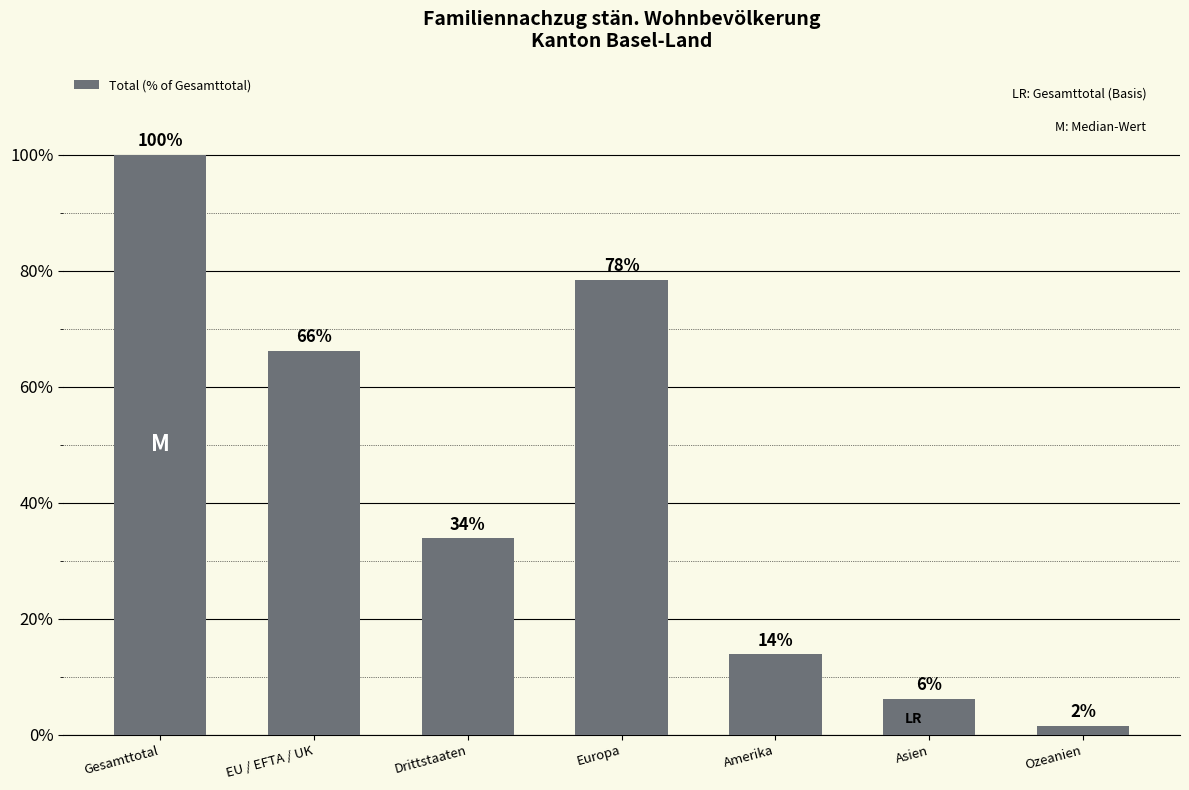

Is it true that the value at Drittstaaten is 9.3?

False